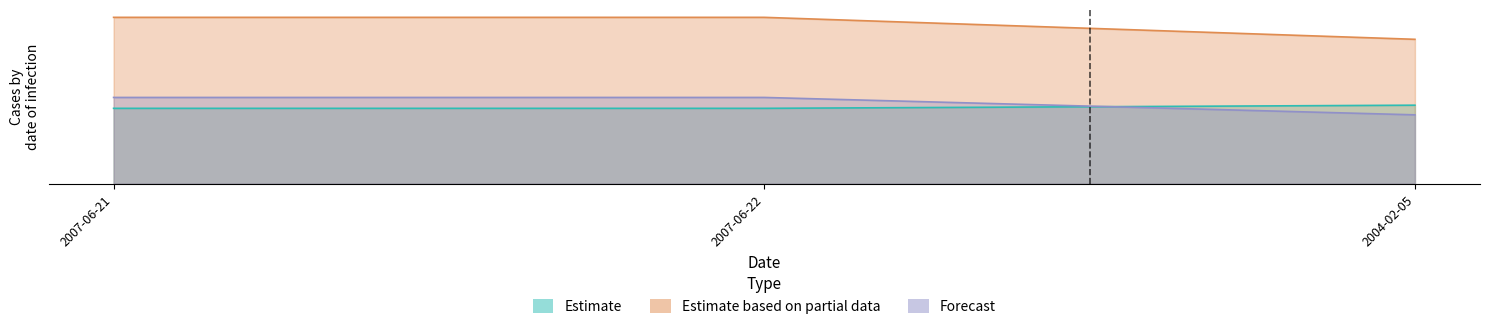

Reading left to right, extract all data points from this chart.

sec: 24.0	24.0	25.0
ind: 53.0	53.0	46.0
rptOwnerDetailsId: 27.5	27.5	21.9